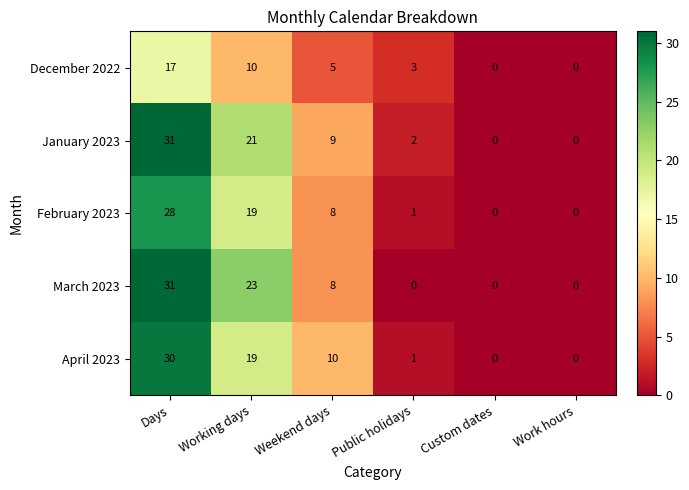

At which category is the sum across all series the highest?

Days